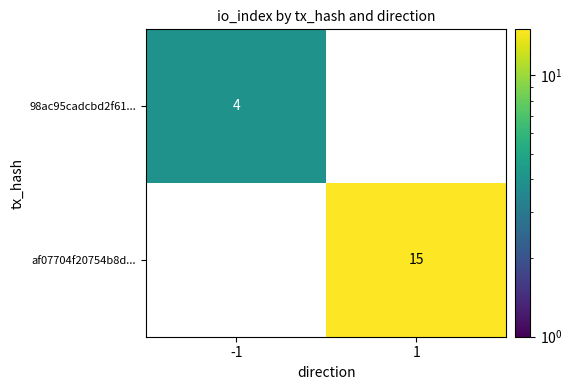

How many data points does each series have?

2